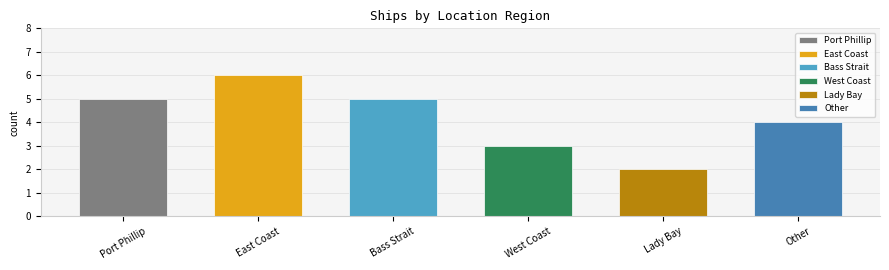

Reading left to right, transcribe all the data shown in this chart.

Port Phillip=5	East Coast=6	Bass Strait=5	West Coast=3	Lady Bay=2	Other=4